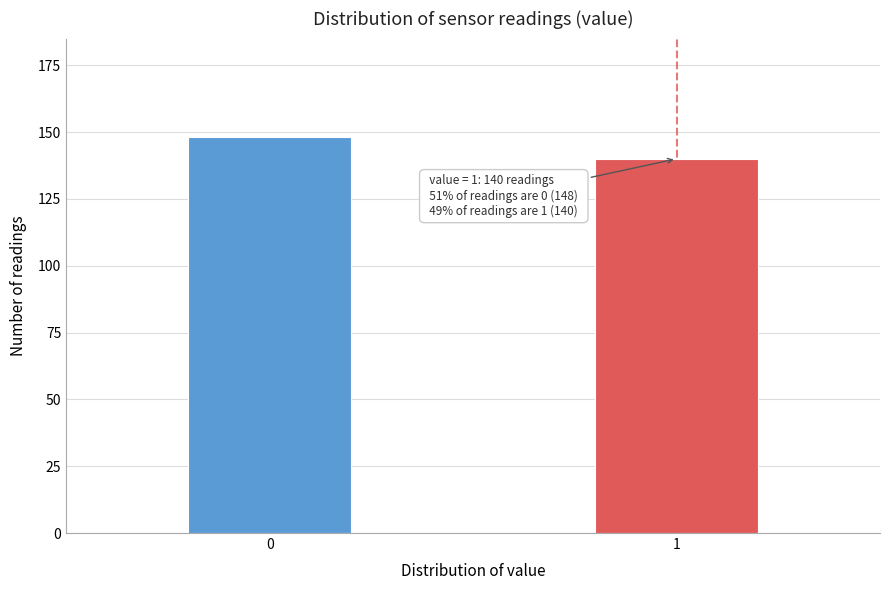

Reading left to right, transcribe all the data shown in this chart.

0=148	1=140